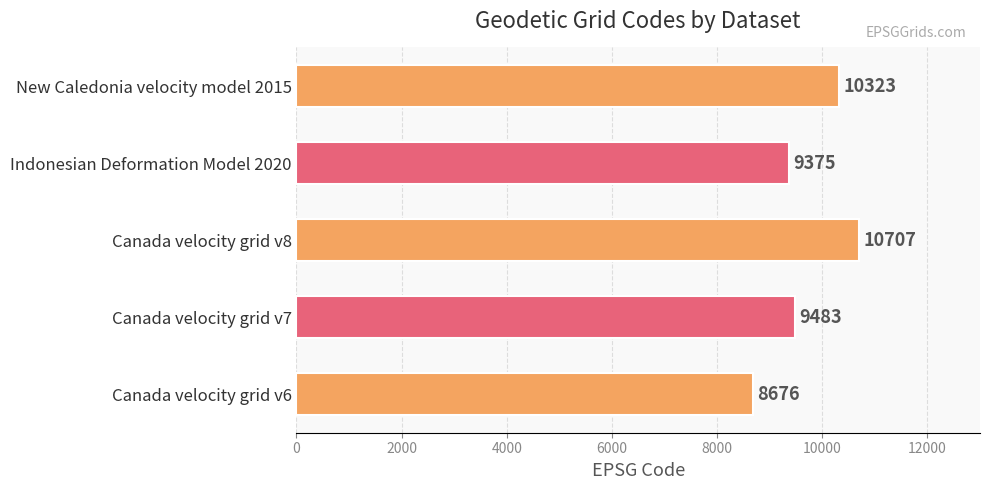

Which has a higher value, Indonesian Deformation Model 2020 or Canada velocity grid v6?

Indonesian Deformation Model 2020